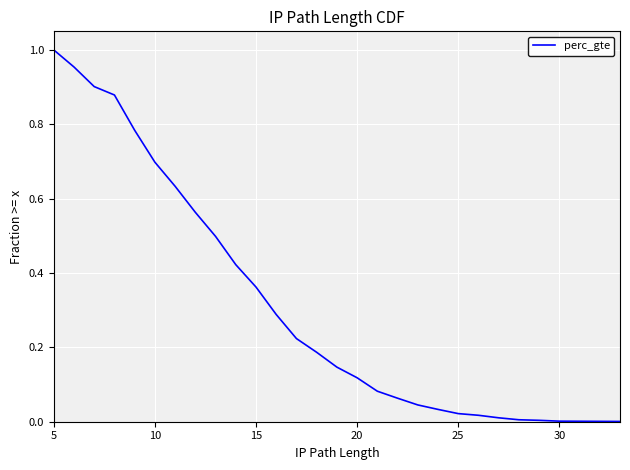

True or false: the data has more than 0 interior local peaks.

False